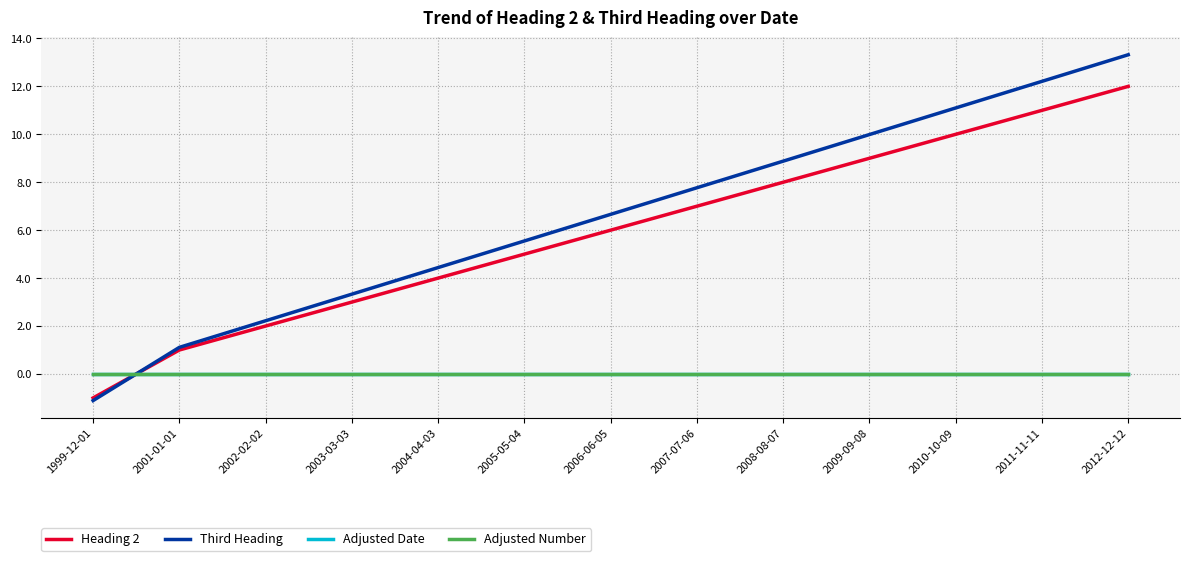

True or false: Adjusted Date and Adjusted Number intersect in this chart.

False